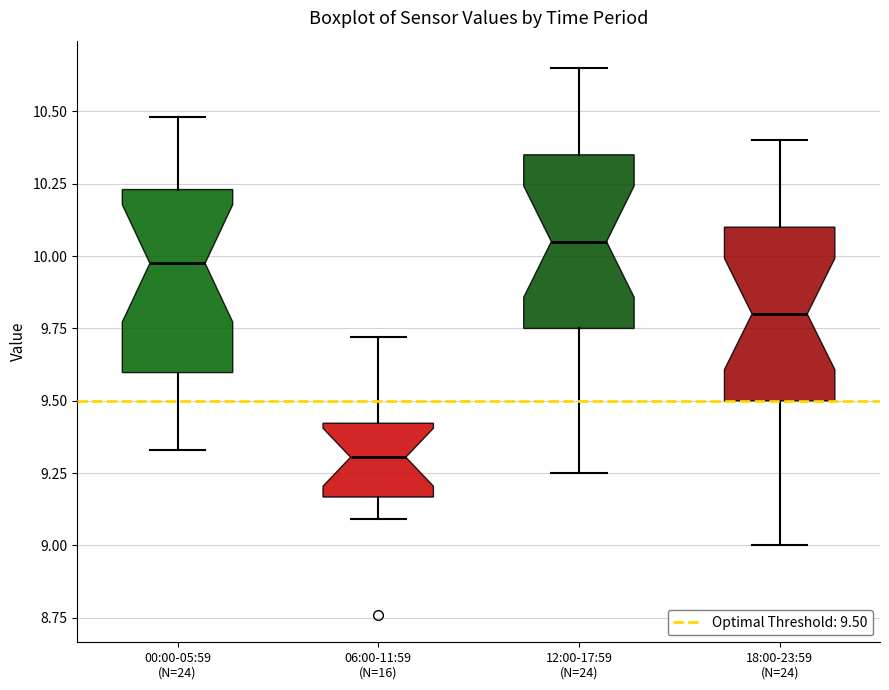

Reading left to right, transcribe this box plot: for each box, give where its median line is, the range the box spans, and where its two whiskers end, as read against the y-axis. The values are not printed on the chart, so give them approximately, as read against the axis.

00:00-05:59 (N=24): median 10.00, box 9.60 to 10.25, whiskers 9.35 to 10.50
06:00-11:59 (N=16): median 9.30, box 9.15 to 9.40, whiskers 9.10 to 9.70
12:00-17:59 (N=24): median 10.05, box 9.75 to 10.35, whiskers 9.25 to 10.65
18:00-23:59 (N=24): median 9.80, box 9.50 to 10.10, whiskers 9.00 to 10.40